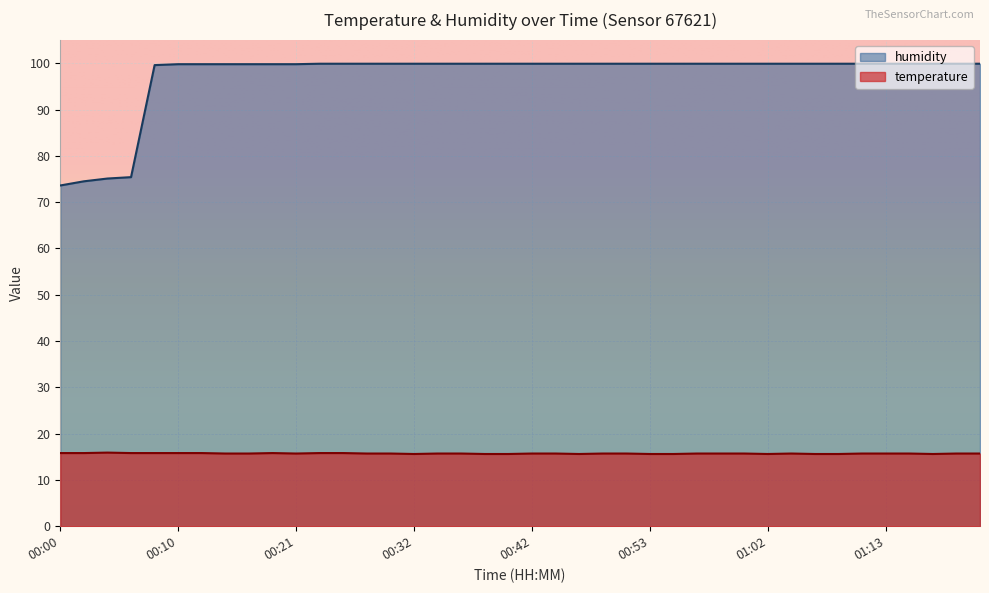

Rank the series by their maximum value, from lowest to highest.

temperature, humidity